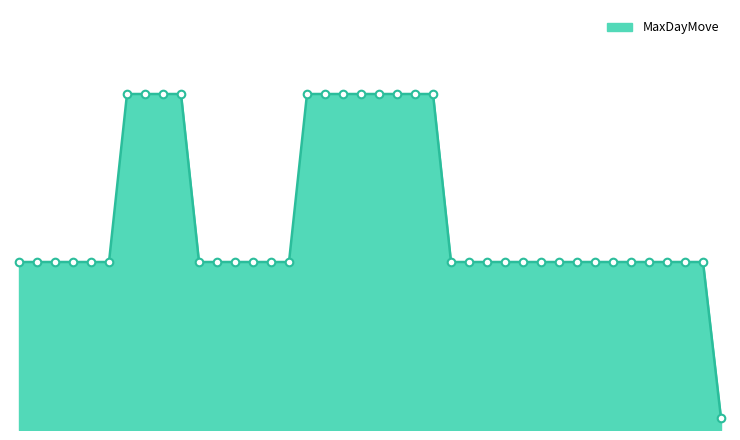

How many lines are shown in the chart?

1